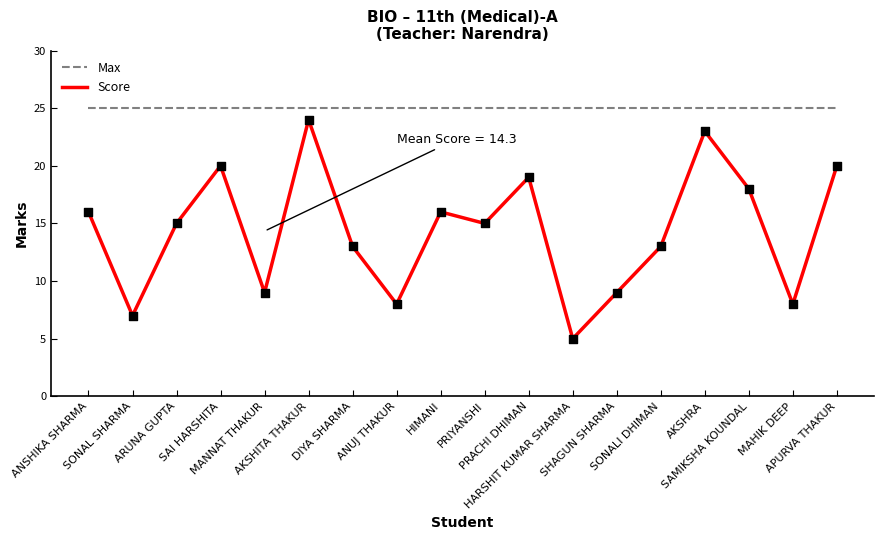

Which series has the largest range (max minus min)?

Score